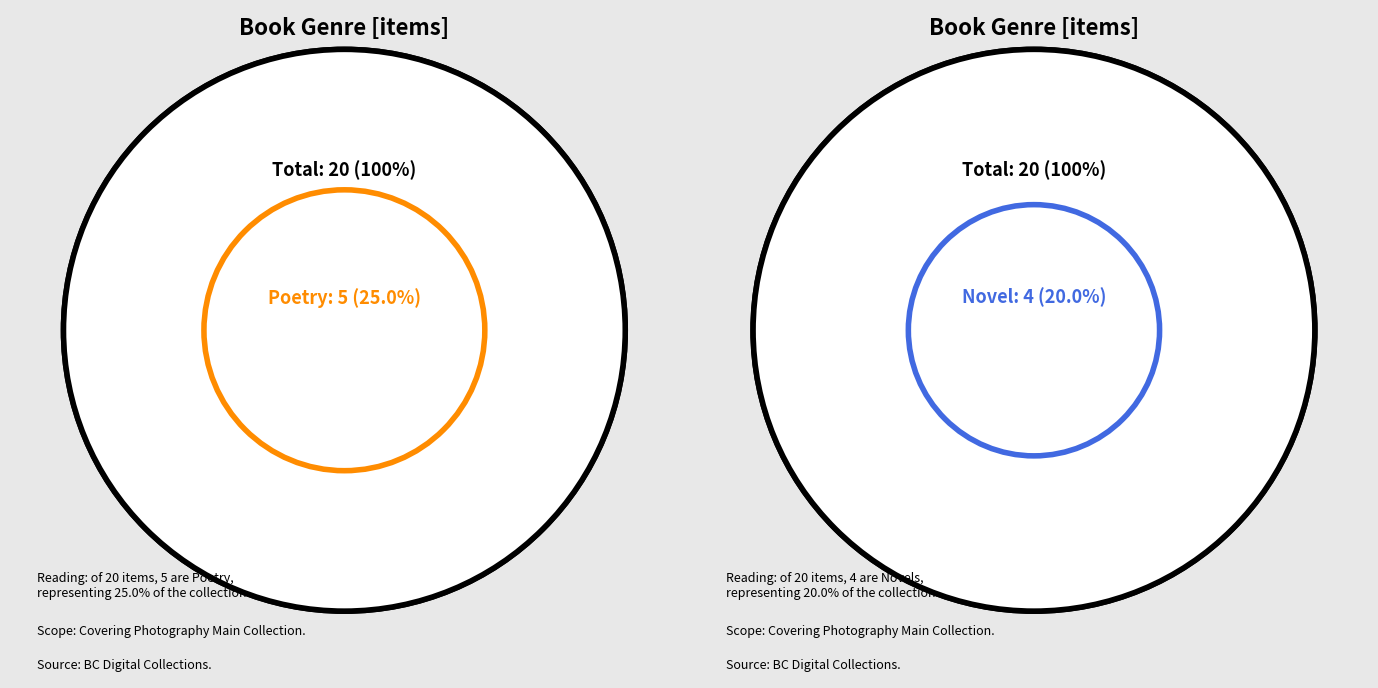

Is it true that Short stories is 1% of the pie?

False